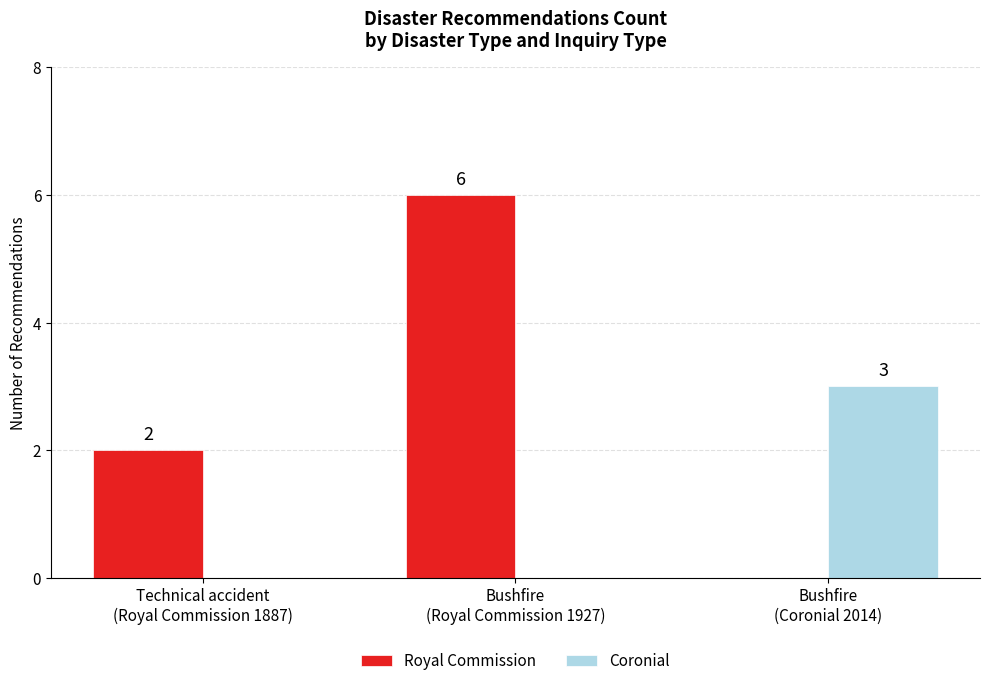

Which series has the largest total across all categories?

Royal Commission